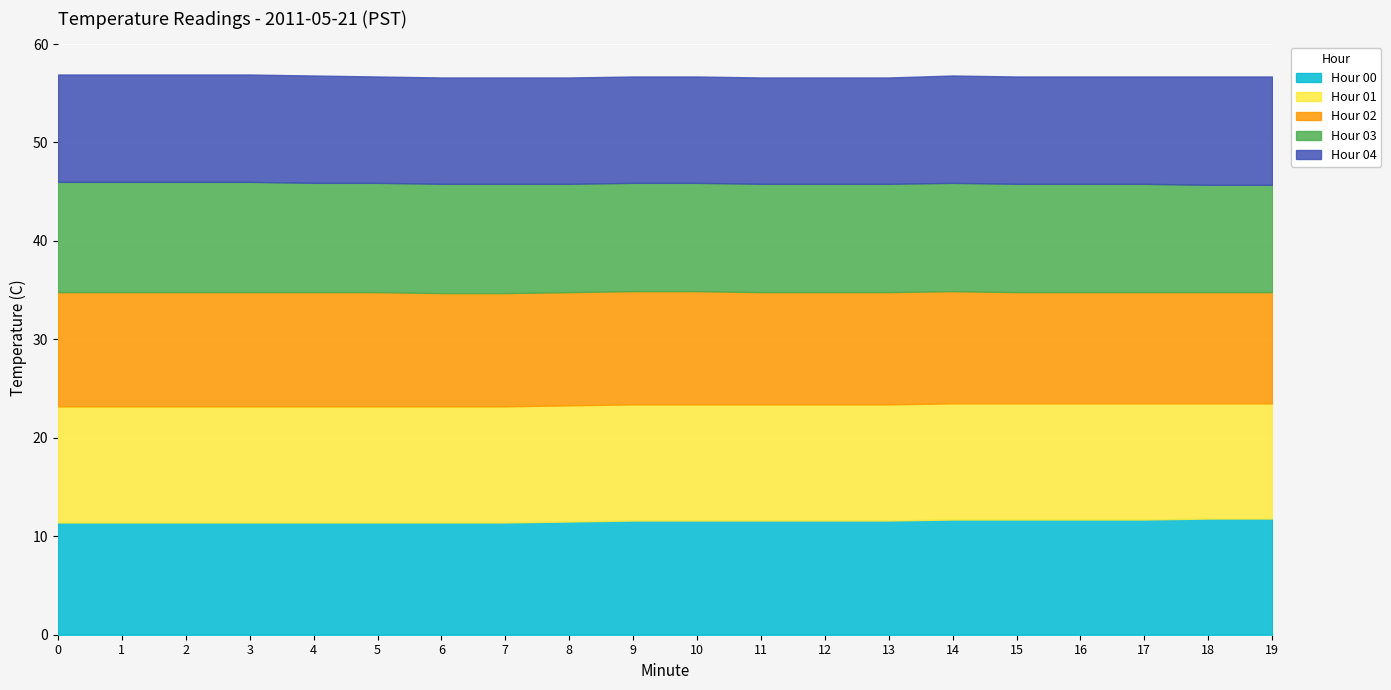

Is the value of 00 at 5 greater than the value of 04 at 10?

Yes